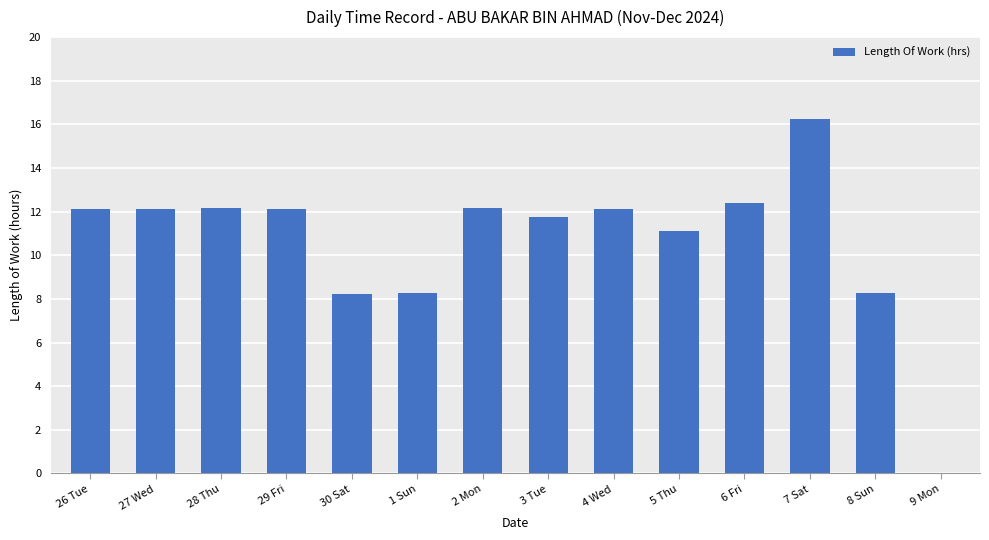

What is the sum of the values at 6 Fri and 26 Tue?

24.5